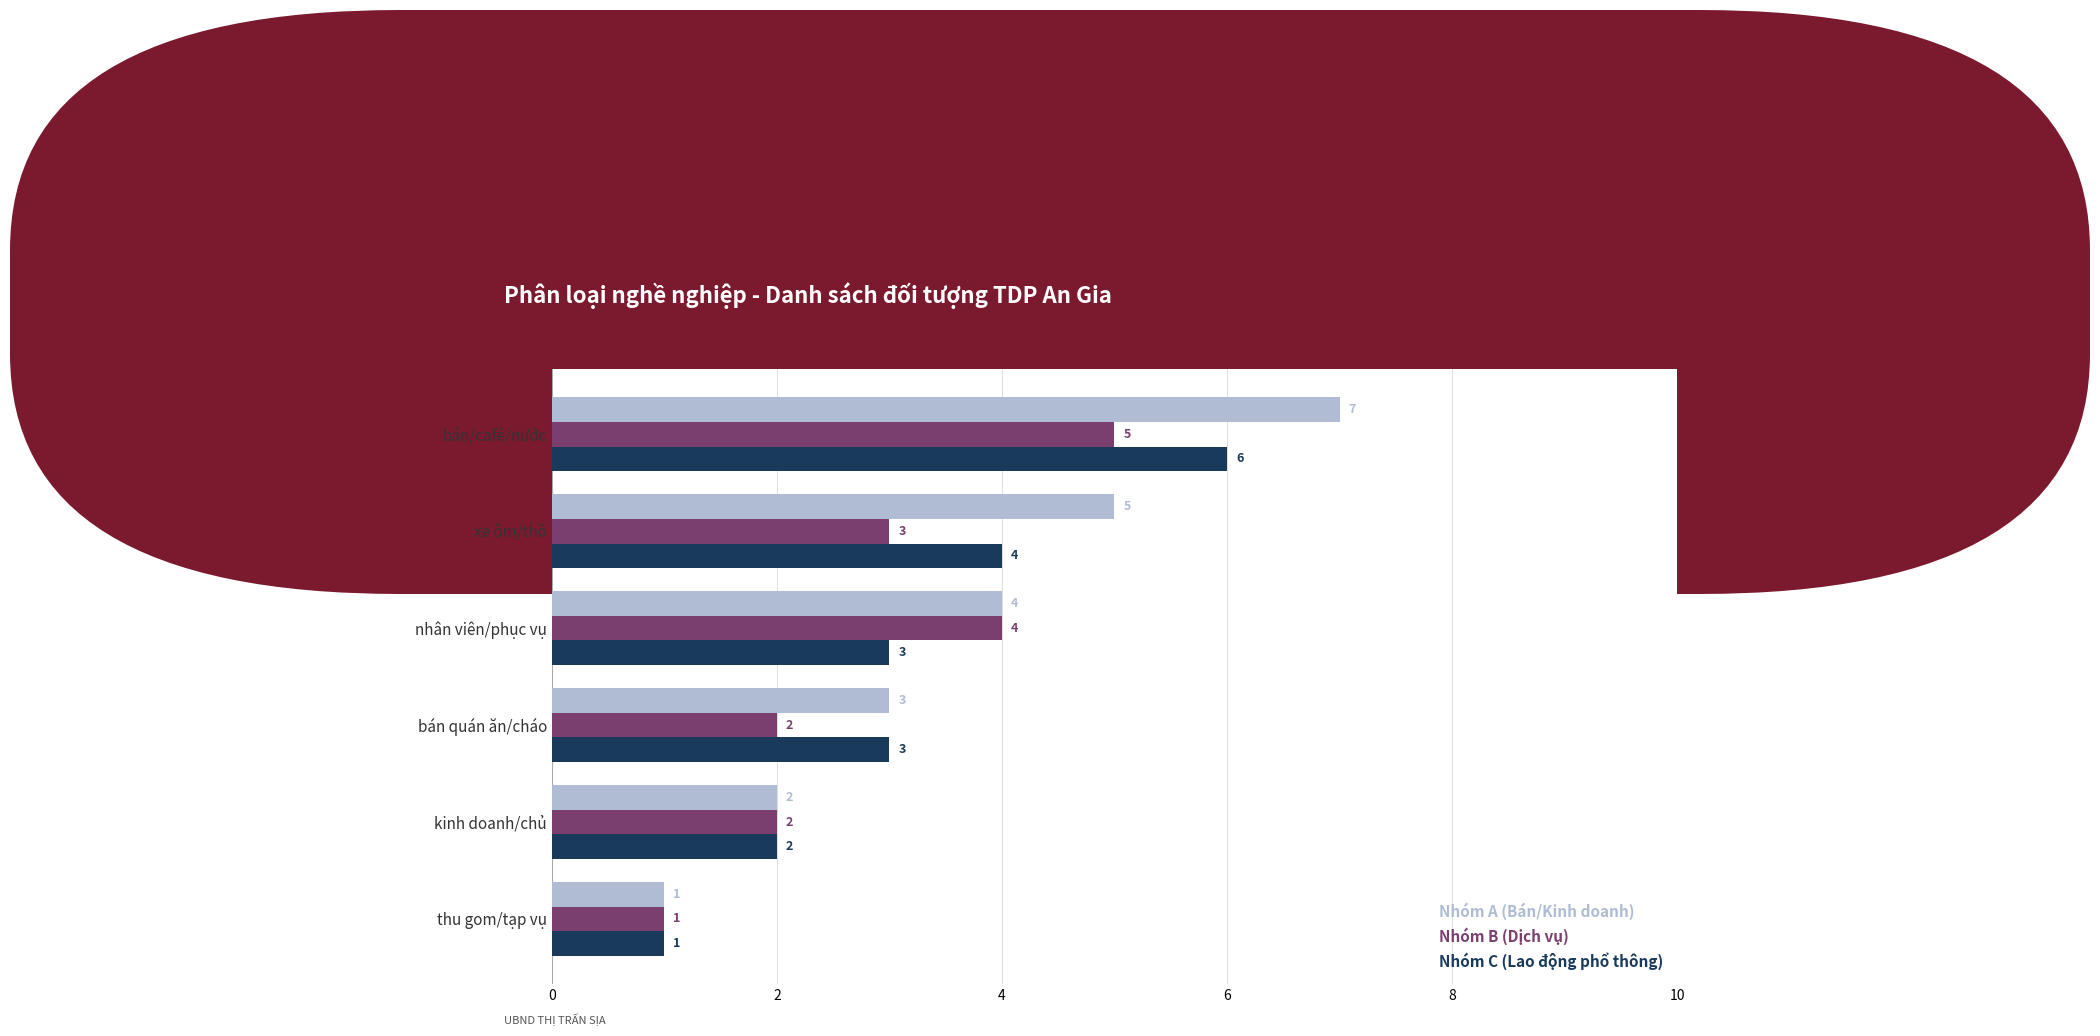

What is the maximum value for Nhóm B (Dịch vụ)?

5